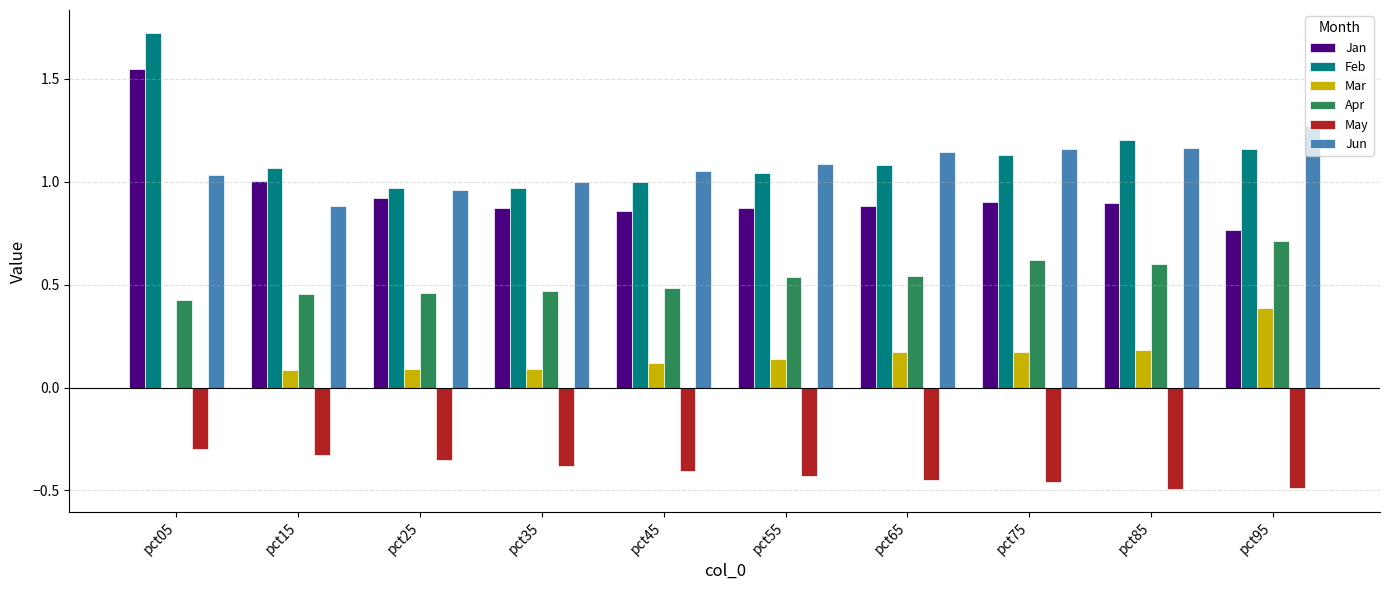

What is the sum of all Feb values?

11.3